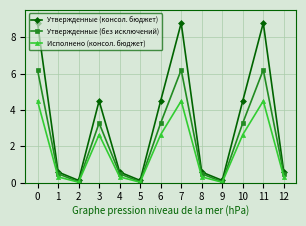

At which label is Утвержденные (без исключений) closest to 311892472?

3